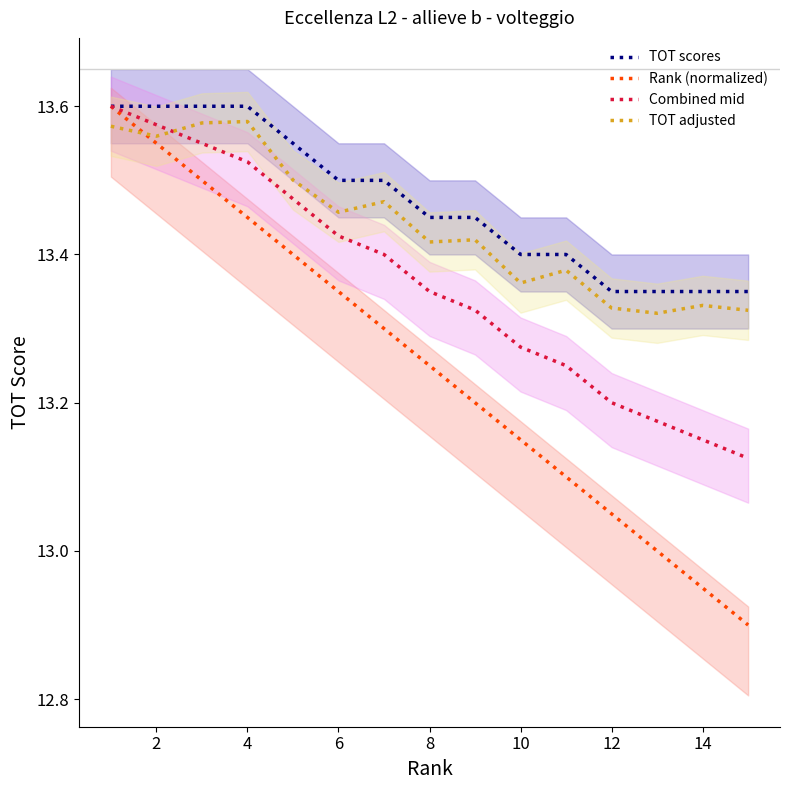

True or false: TOT scores and TOT adjusted cross at least once.

False